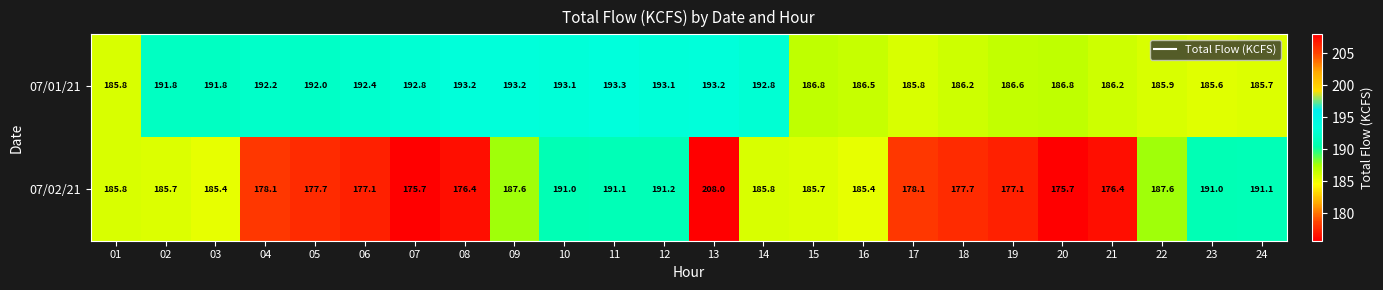

The 07/02/21 series shows 177.7 at 18. True or false?

True